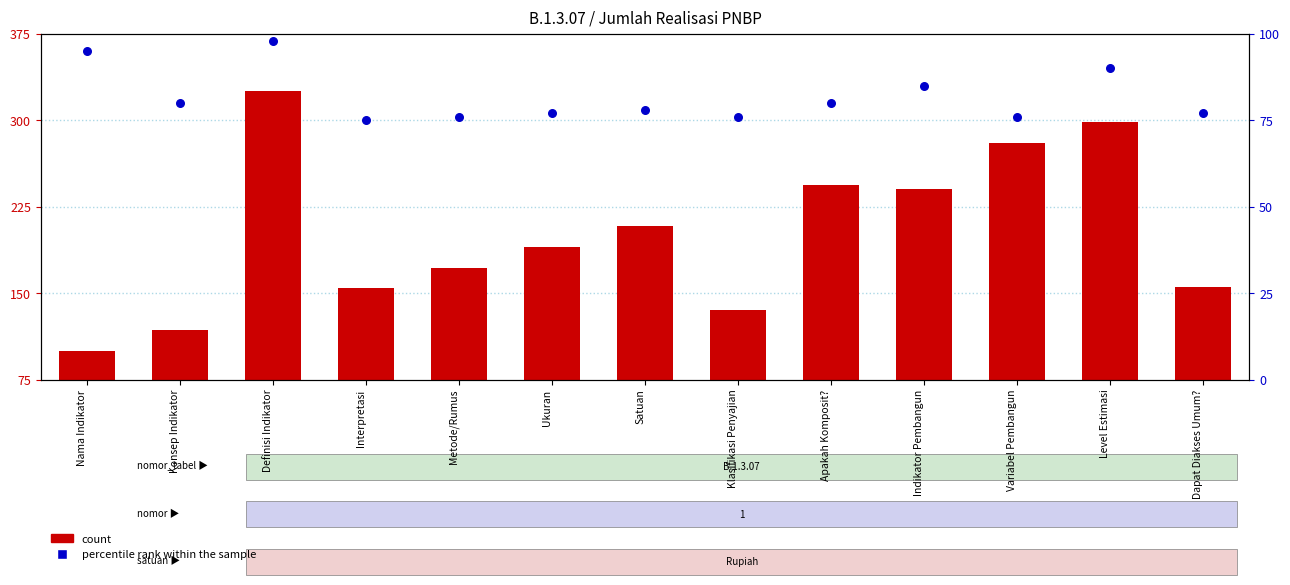

Is the value of count at Ukuran greater than the value of percentile rank within the sample at Metode/Rumus?

Yes